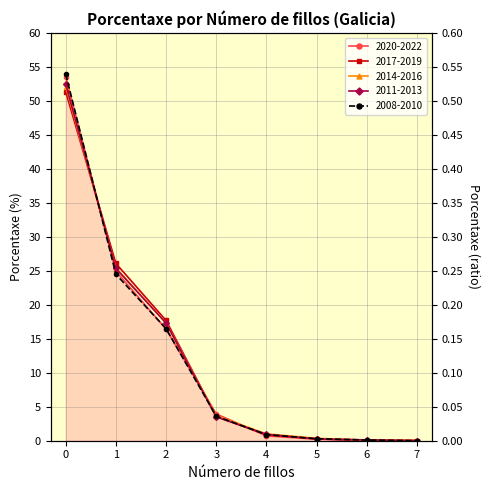

Which category has the lowest value across all series?

7